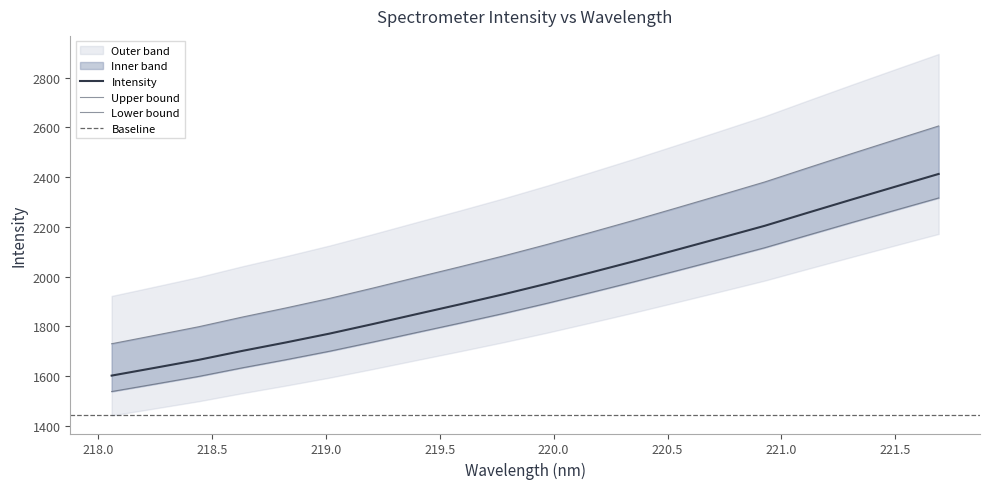

Is it true that the value at 218.6332 is 2950.7?

False